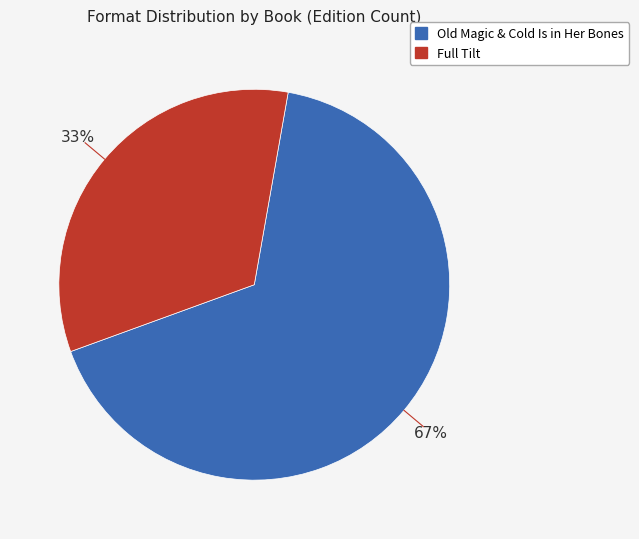

Which slice is the smallest?

Full Tilt